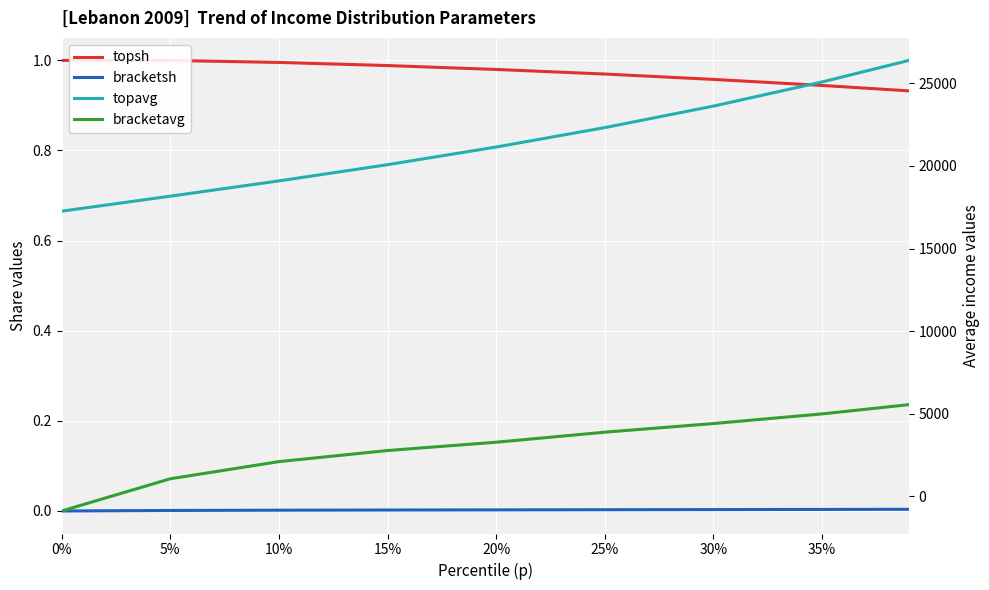

At how many categories does at least one series exceed 19376?

6